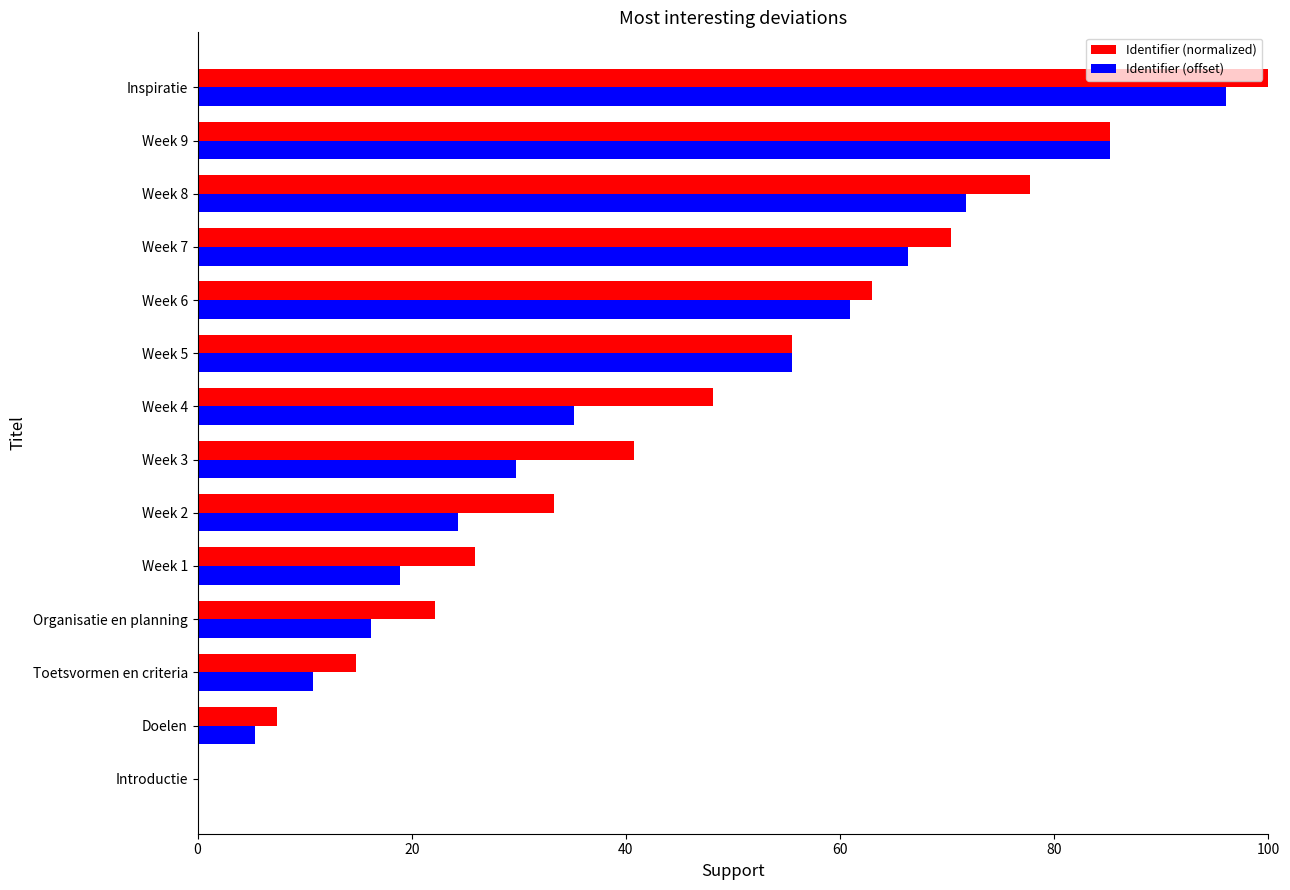

Which series has the largest range (max minus min)?

Identifier (normalized)